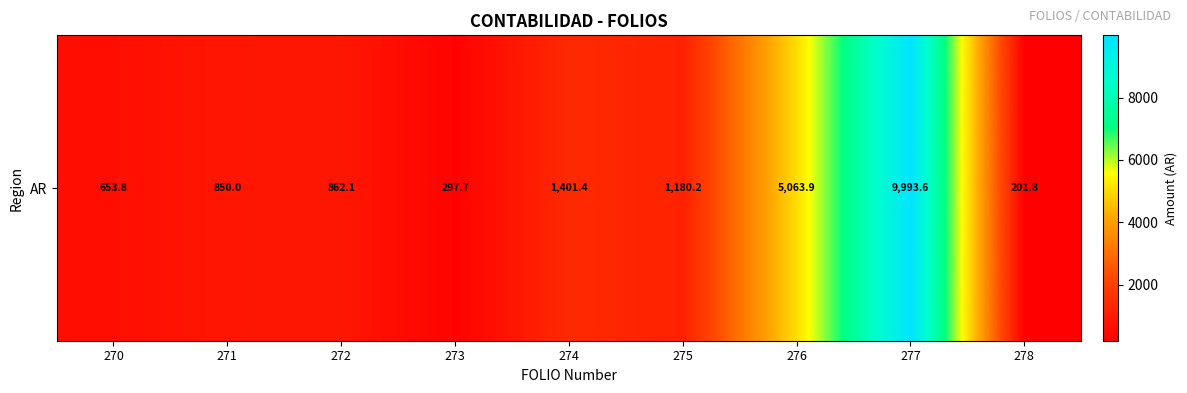

What is the maximum value shown in the chart?

9993.6